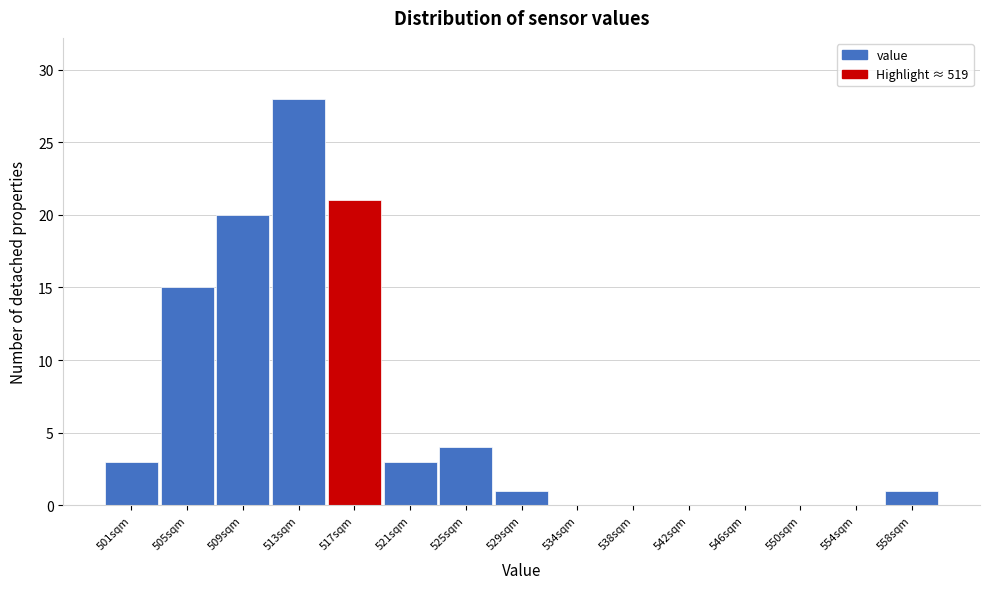

Reading left to right, list all the values displayed in this chart.

501sqm=3	505sqm=15	509sqm=20	513sqm=28	517sqm=21	521sqm=3	525sqm=4	529sqm=1	534sqm=0	538sqm=0	542sqm=0	546sqm=0	550sqm=0	554sqm=0	558sqm=1